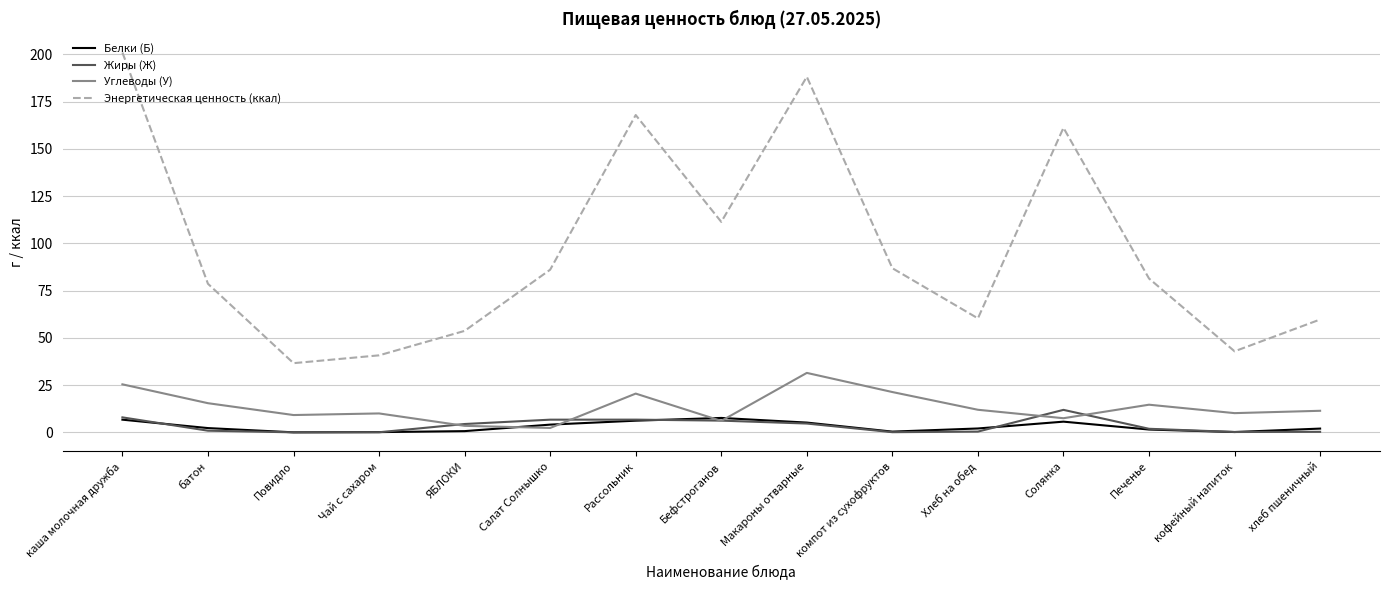

What is the sum of the Жиры (Ж) values at батон and Рассольник?

7.6